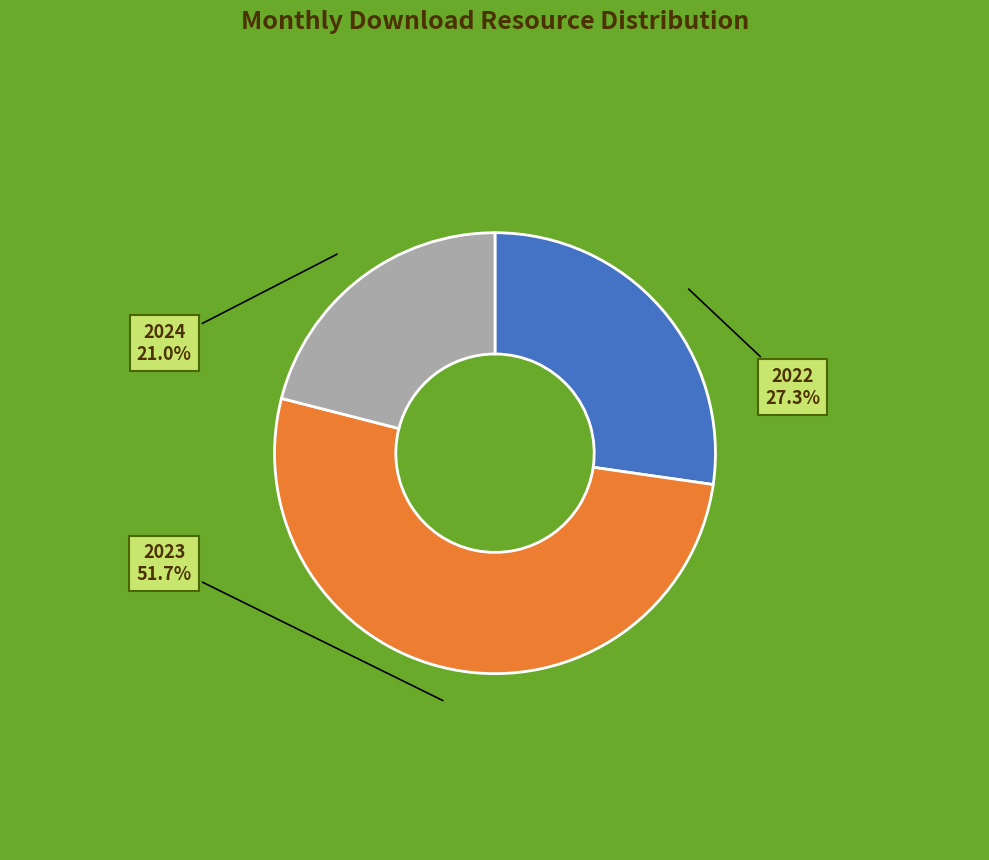

Rank the categories by value from highest to lowest.

2023, 2022, 2024